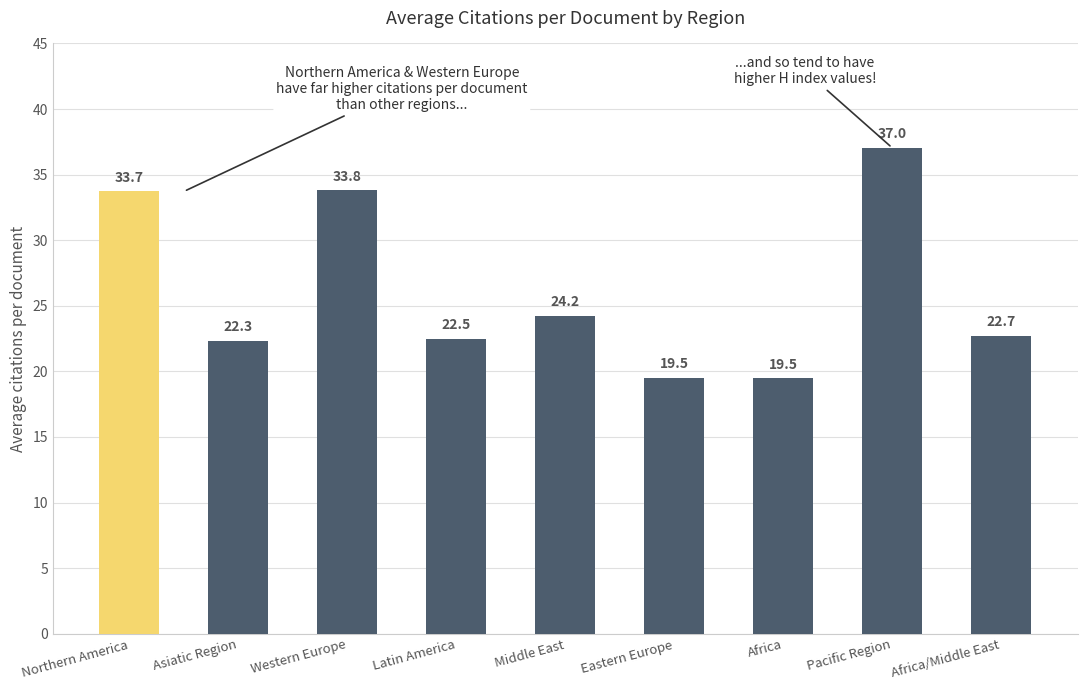

What is the value of the 5th bar from the left?

24.2